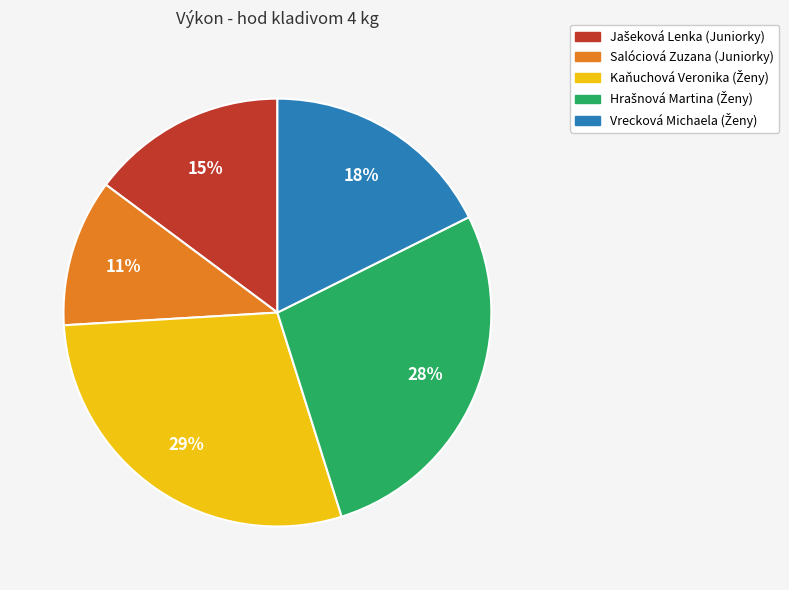

What is the smallest slice in the pie chart?

Salóciová Zuzana (Juniorky)